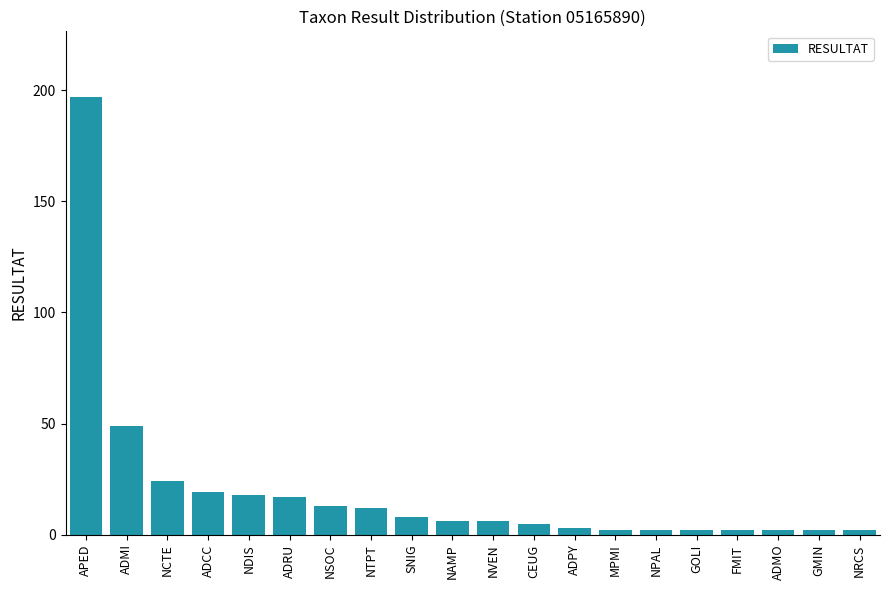

What is the label of the 2nd bar from the left?

ADMI